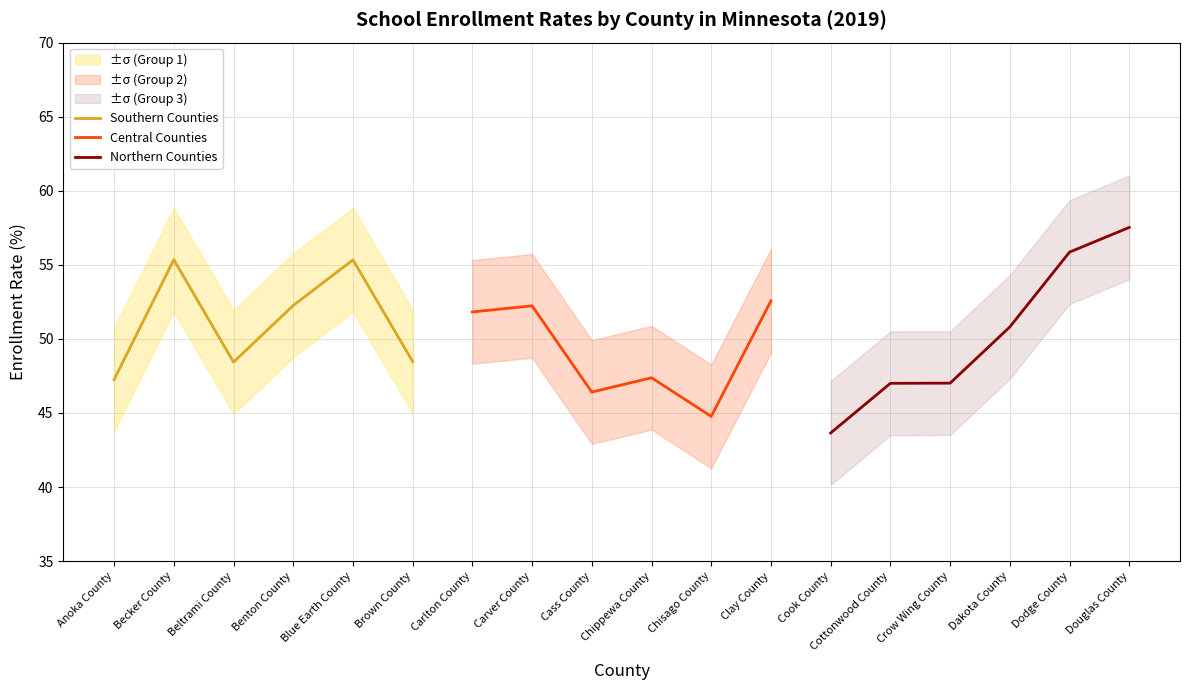

Which series has the largest total across all categories?

Southern Counties